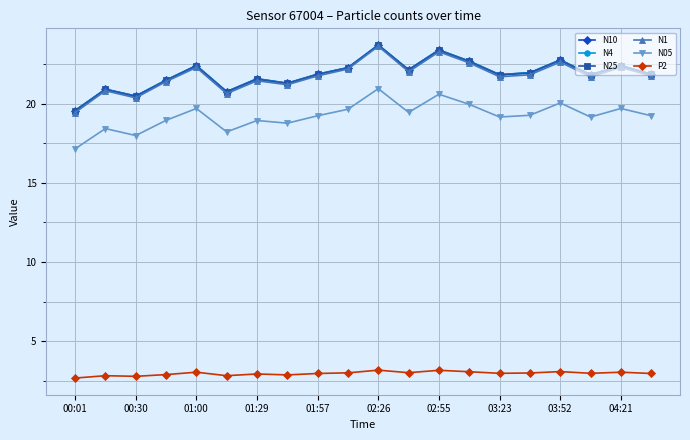

Which series has the widest spread of values?

N1